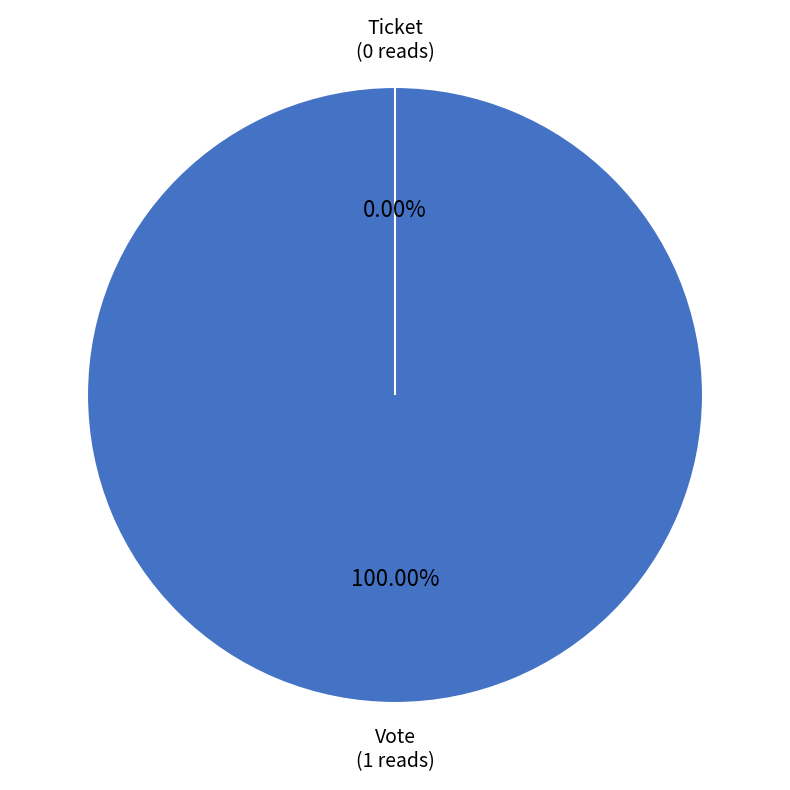

Rank the categories by value from highest to lowest.

Vote, Ticket